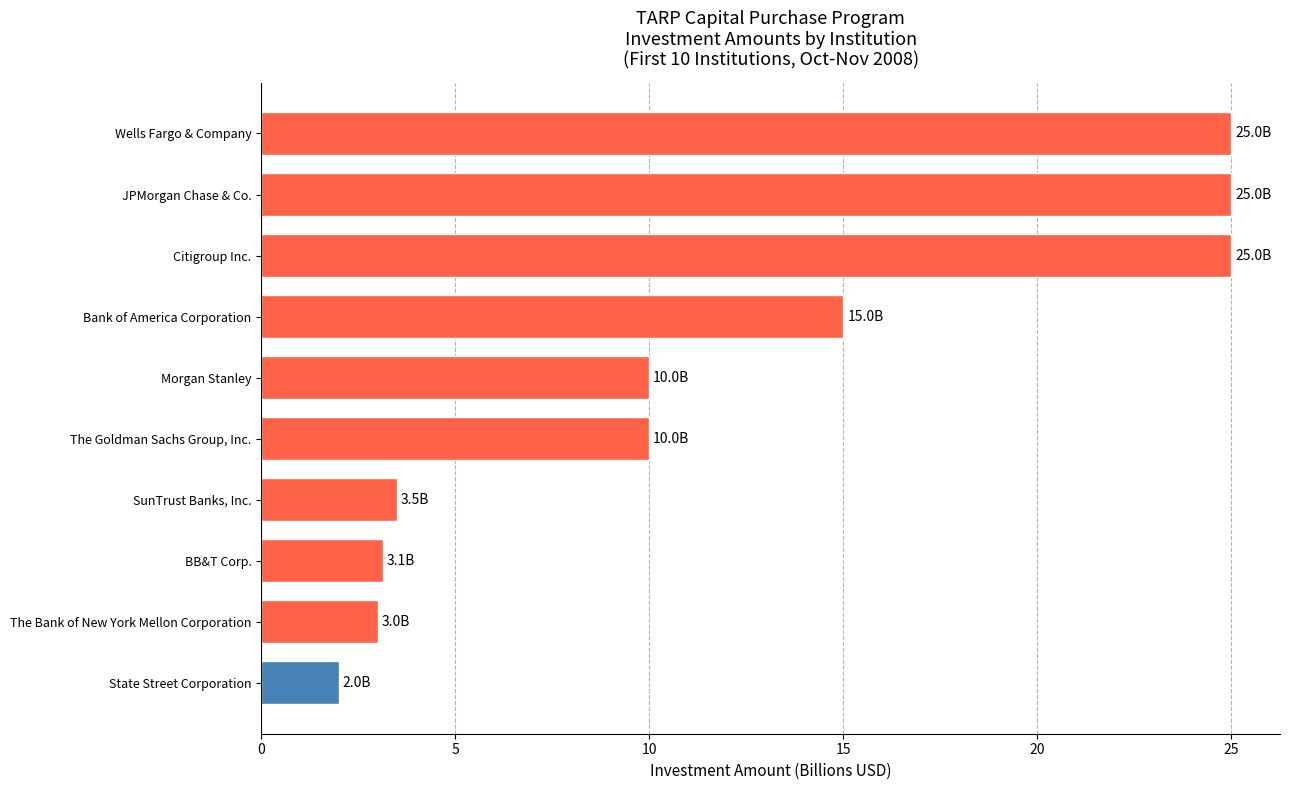

Between Bank of America Corporation and The Bank of New York Mellon Corporation, which is larger?

Bank of America Corporation